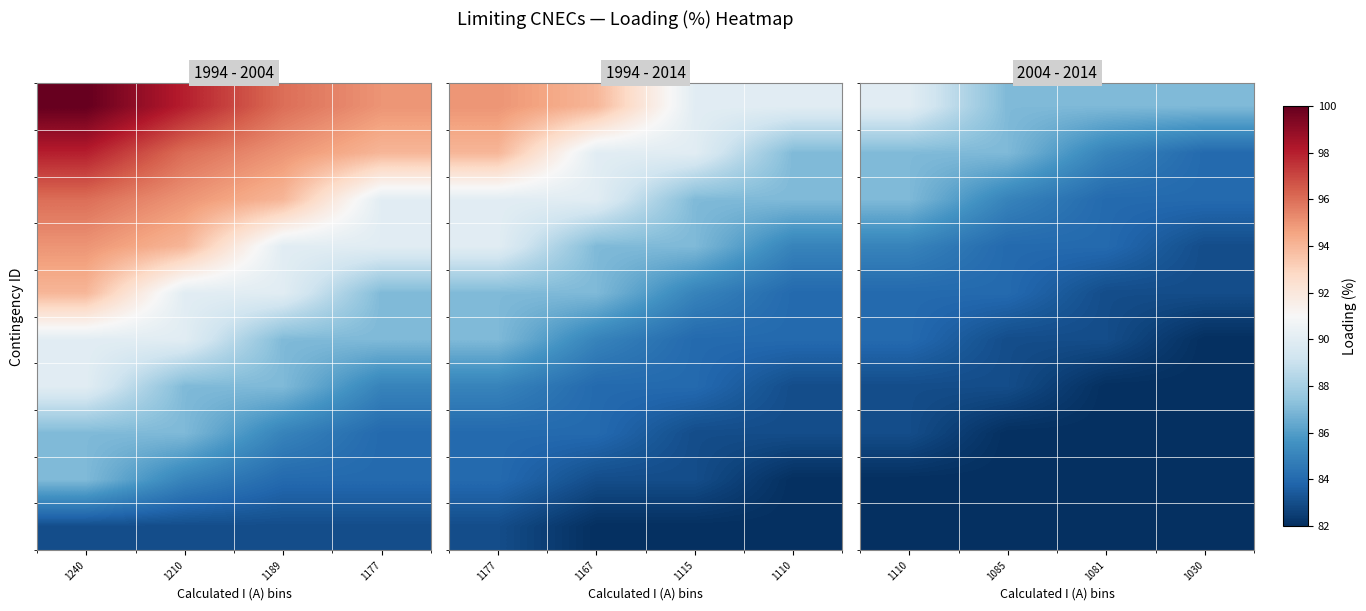

What is the total value across all series at 1030?

831